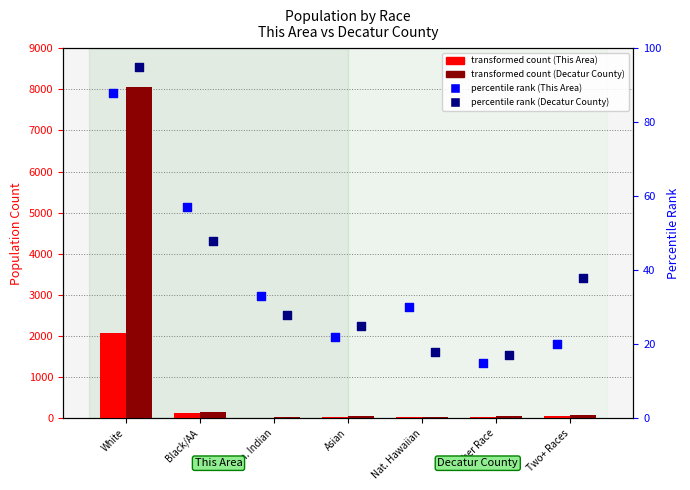

Which series has the largest total across all categories?

Decatur County count